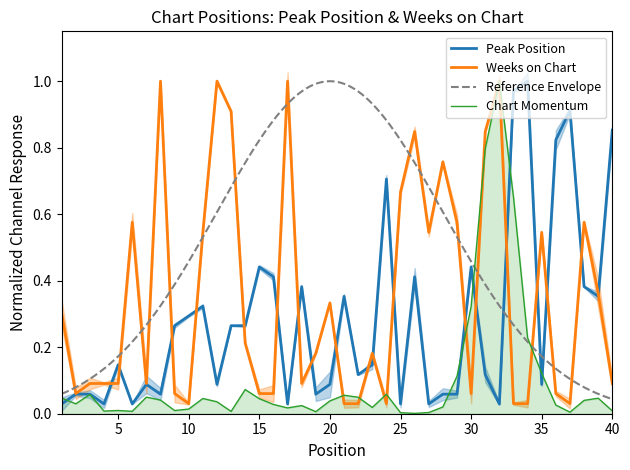

Between 30 and 35, which series saw the biggest shift?

Weeks on Chart